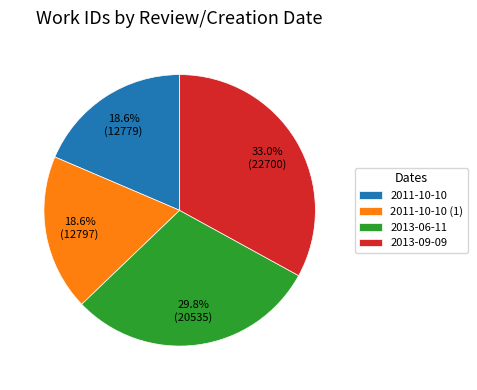

To the nearest percent, what is the difference between the largest and smallest slice percentages?

14%